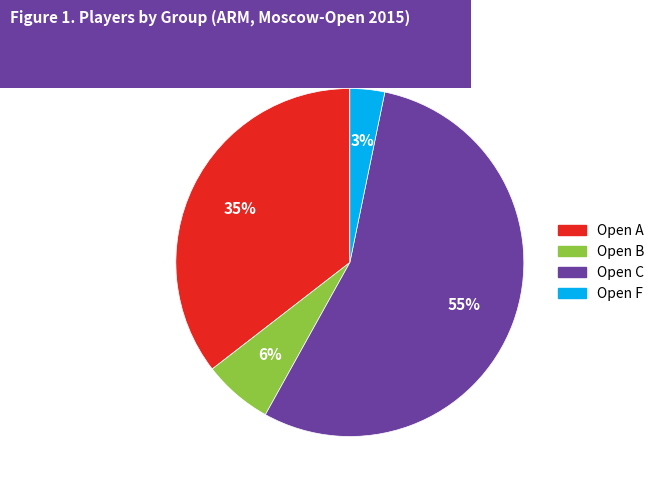

To the nearest percent, what portion does Open A represent?

35%